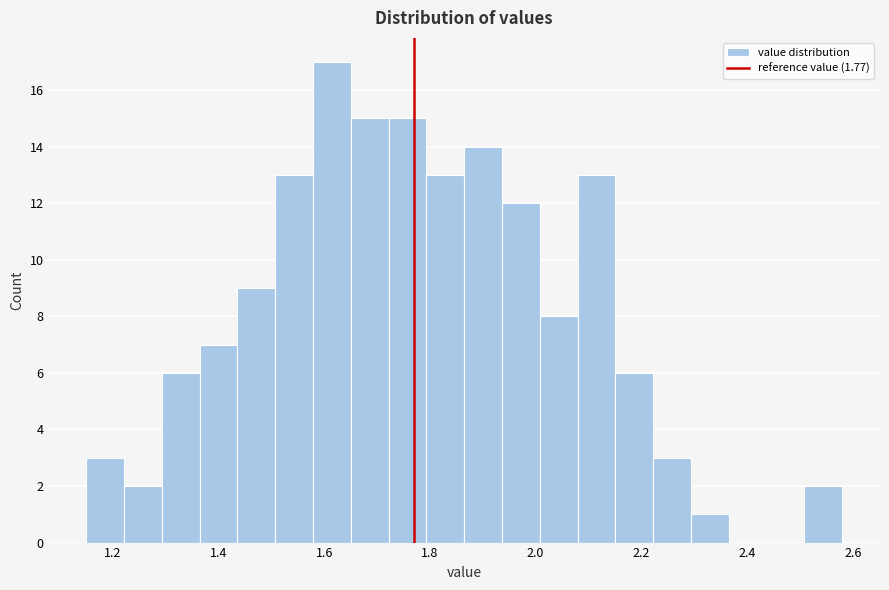

Read against the x-axis, roughly where is the centre of the tallest bar?

1.62